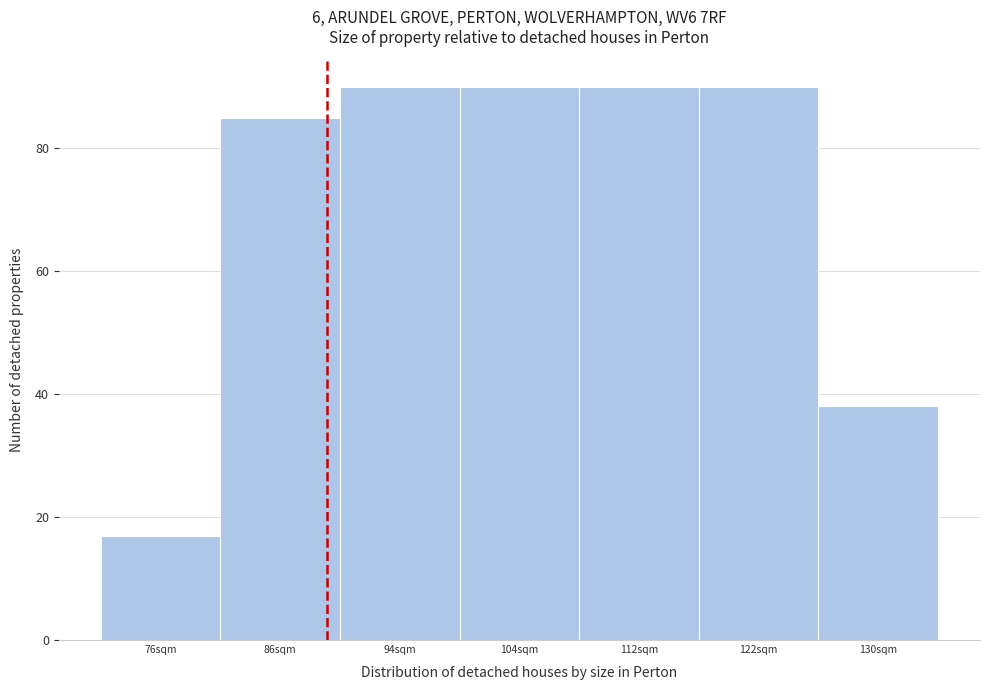

Reading left to right, list every bar in this chart as the range it spans on the x-axis followed by its height. The values are not printed on the chart, so give them approximately, as read against the axis.

72 to 81: 18
81 to 90: 86
90 to 99: 90
99 to 108: 90
108 to 117: 90
117 to 126: 90
126 to 135: 38